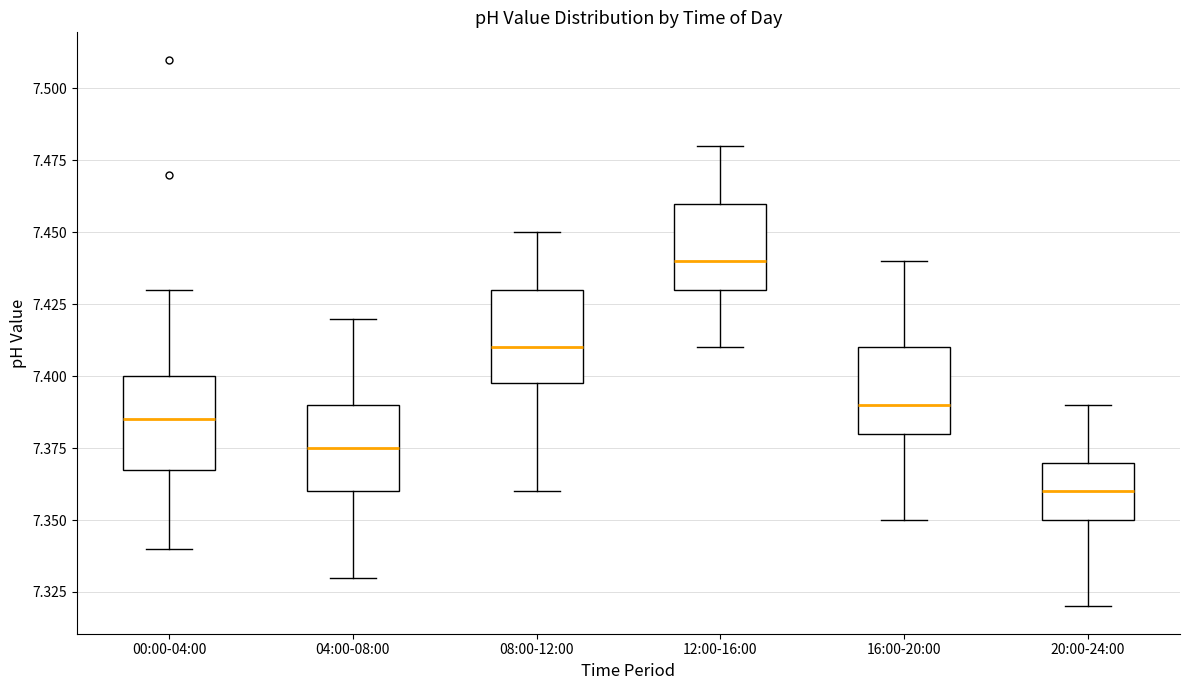

Where is the lower edge of the box for 16:00-20:00 on the y-axis? The values are not printed on the chart, so give them approximately, as read against the axis.

7.380